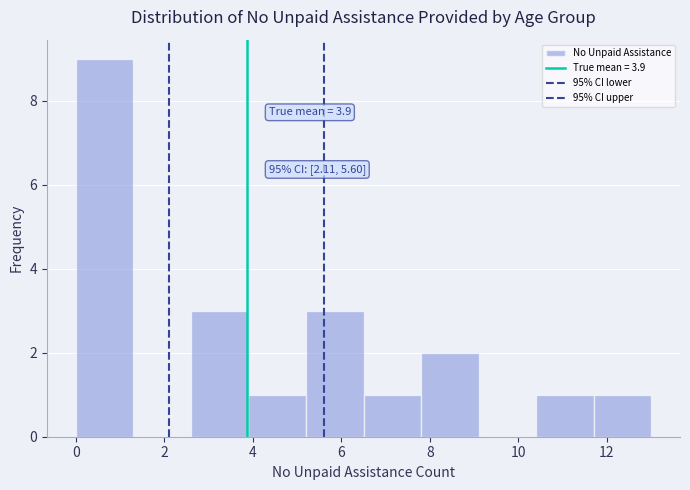

Over which range of the x-axis is the bar tallest?

0.0 to 1.3